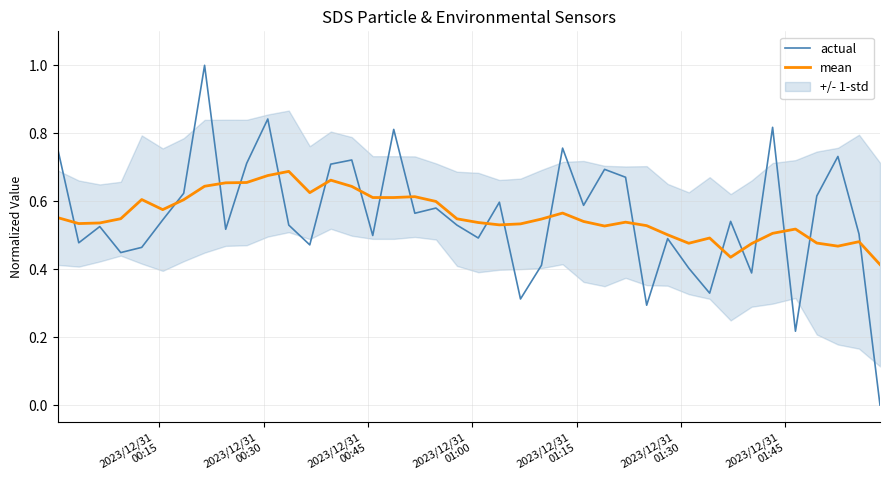

What is the maximum value for actual?

1.0